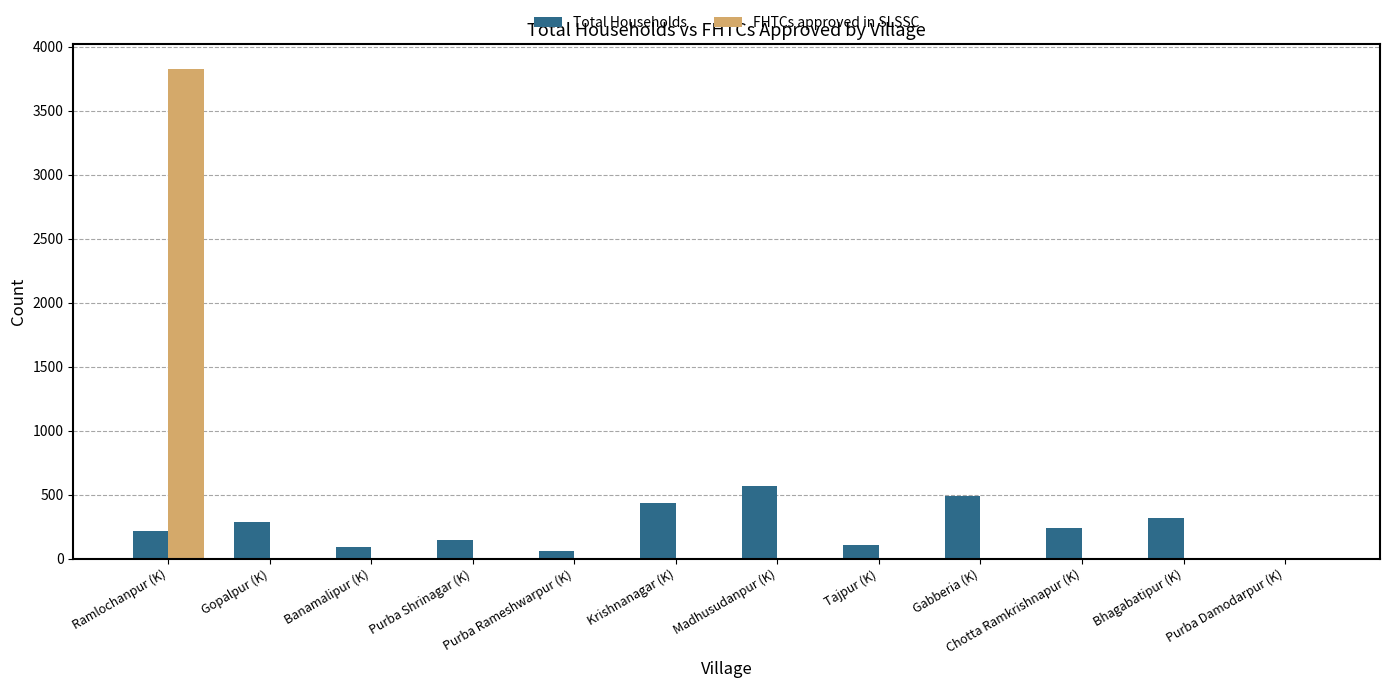

What is the total value across all series at Ramlochanpur (K)?

4047